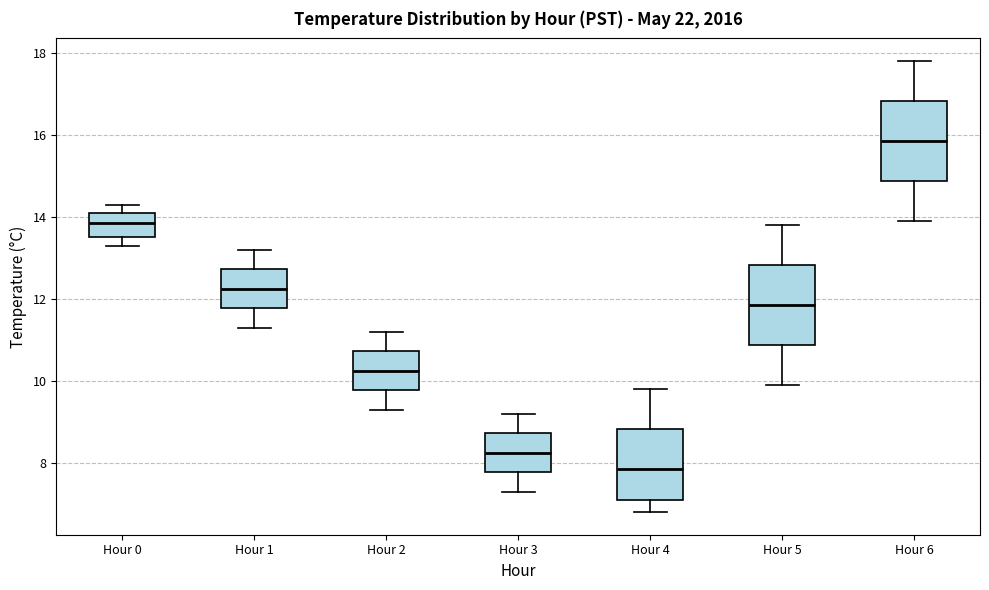

Reading left to right, transcribe this box plot: for each box, give where its median line is, the range the box spans, and where its two whiskers end, as read against the y-axis. The values are not printed on the chart, so give them approximately, as read against the axis.

Hour 0: median 13.8, box 13.6 to 14.2, whiskers 13.4 to 14.4
Hour 1: median 12.2, box 11.8 to 12.8, whiskers 11.4 to 13.2
Hour 2: median 10.2, box 9.8 to 10.8, whiskers 9.4 to 11.2
Hour 3: median 8.2, box 7.8 to 8.8, whiskers 7.4 to 9.2
Hour 4: median 7.8, box 7.2 to 8.8, whiskers 6.8 to 9.8
Hour 5: median 11.8, box 10.8 to 12.8, whiskers 10.0 to 13.8
Hour 6: median 15.8, box 14.8 to 16.8, whiskers 14.0 to 17.8